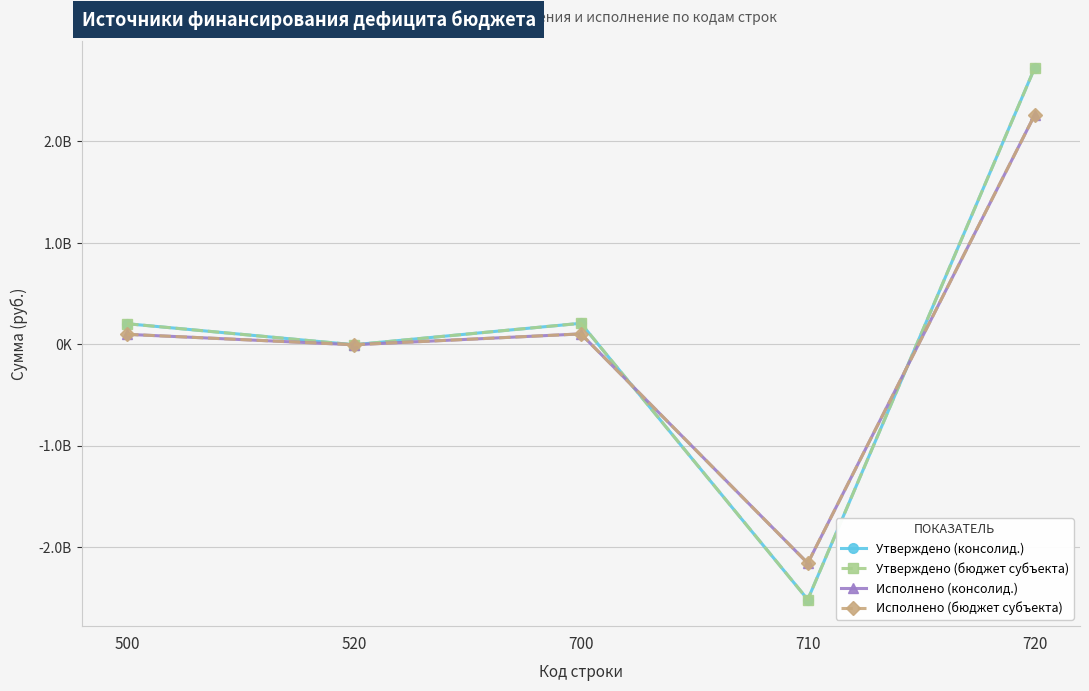

Is this an area chart (filled region under the line)?

No